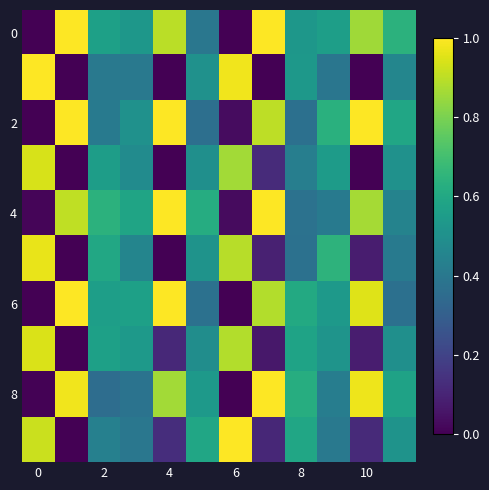

At how many categories does at least one series exceed 0?

12